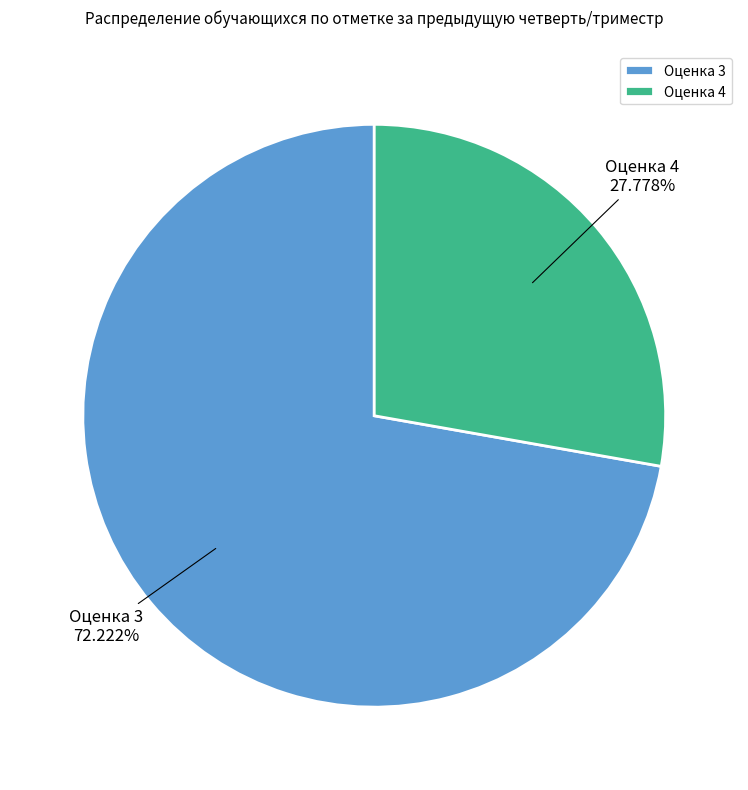

How many slices are in this pie chart?

2